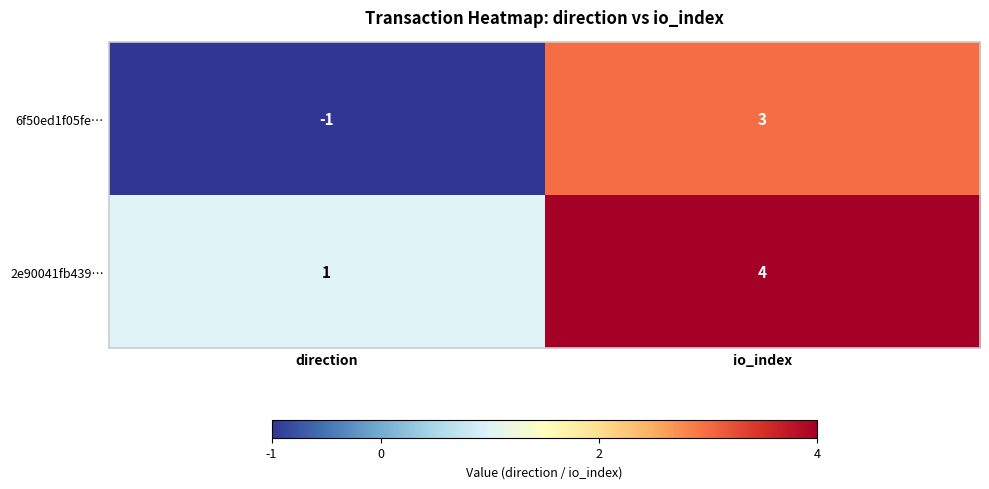

What is the difference between the maximum and minimum values in the 6f50ed1f05fe… series?

4